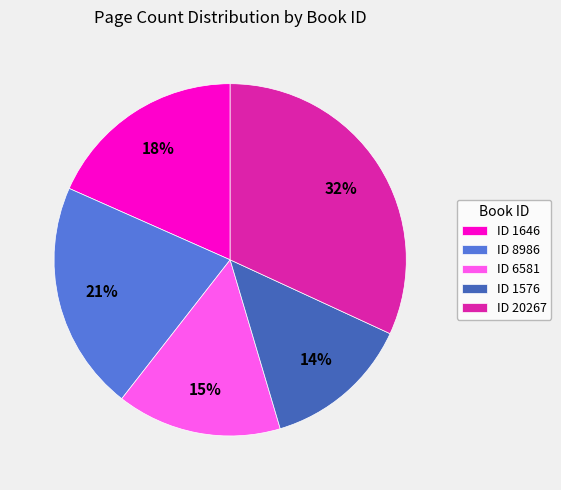

To the nearest percent, what percentage of the pie is ID 8986?

21%